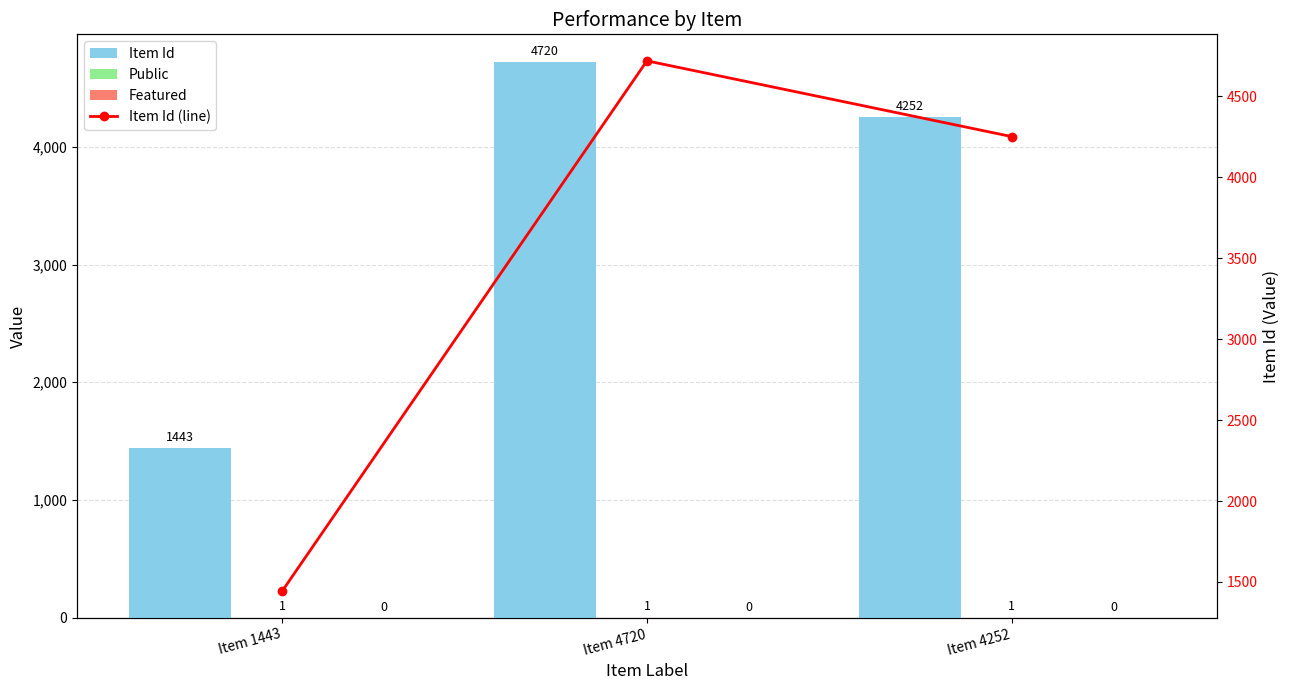

Which series has the widest spread of values?

Item Id